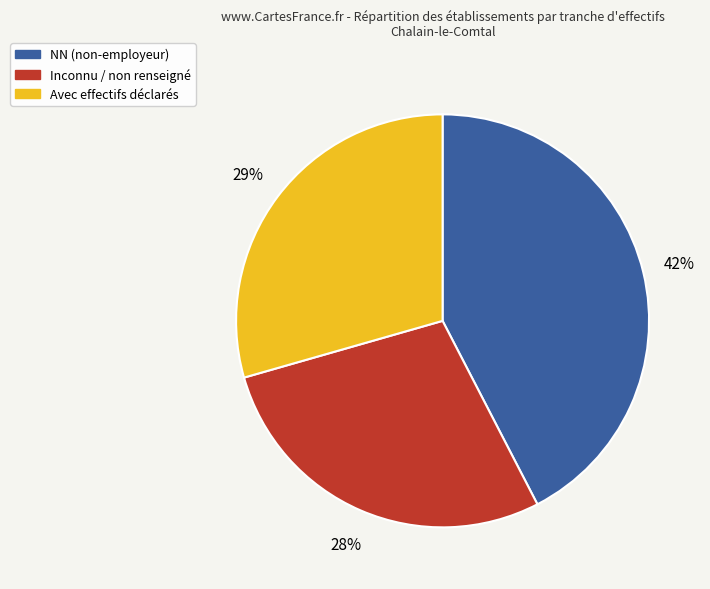

What is the largest slice in the pie chart?

NN (non-employeur)